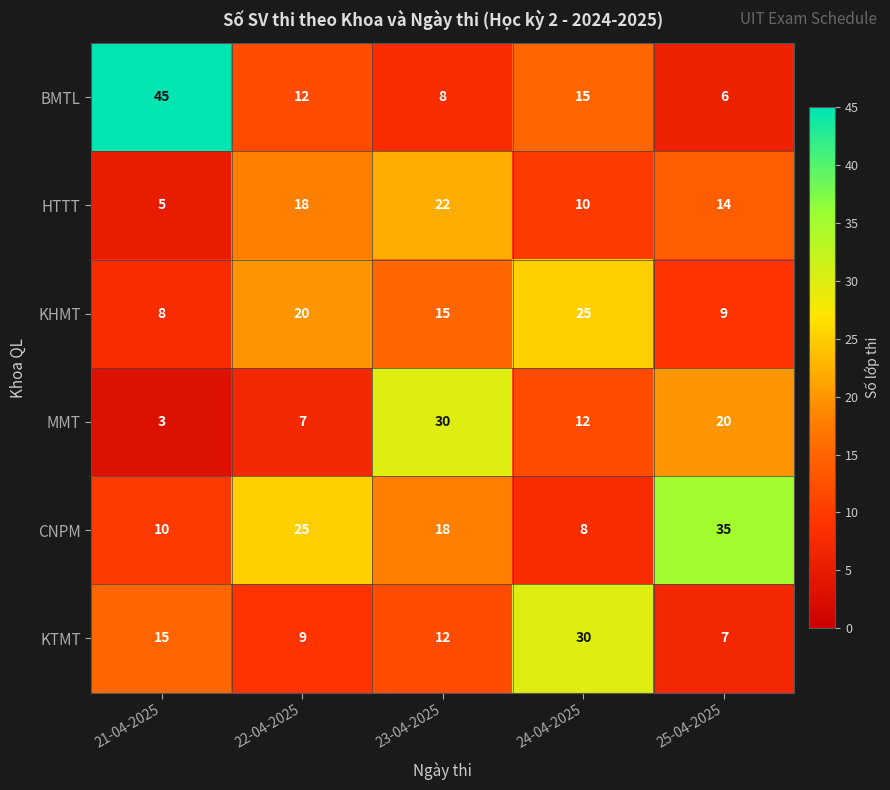

What is the spread (max minus min) of values at 23-04-2025?

22